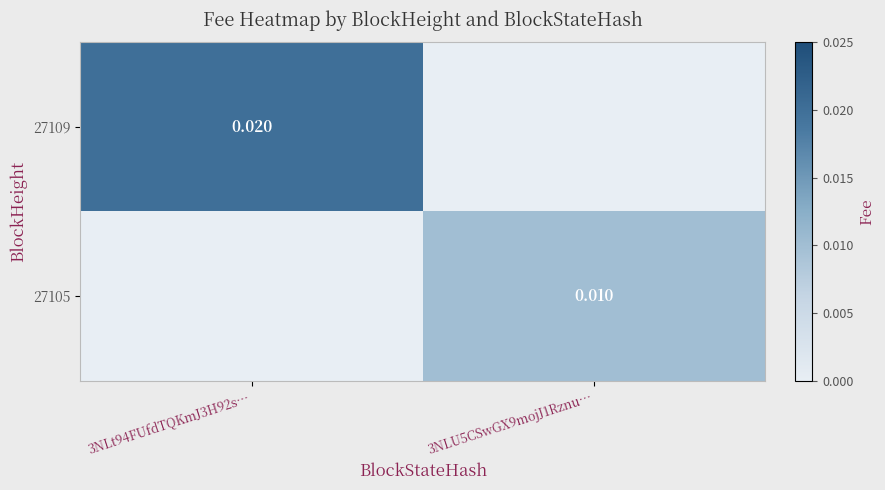

True or false: 27109 has a value of 0.0 at 3NLU5CSwGX9mojJ1Rznu….

True